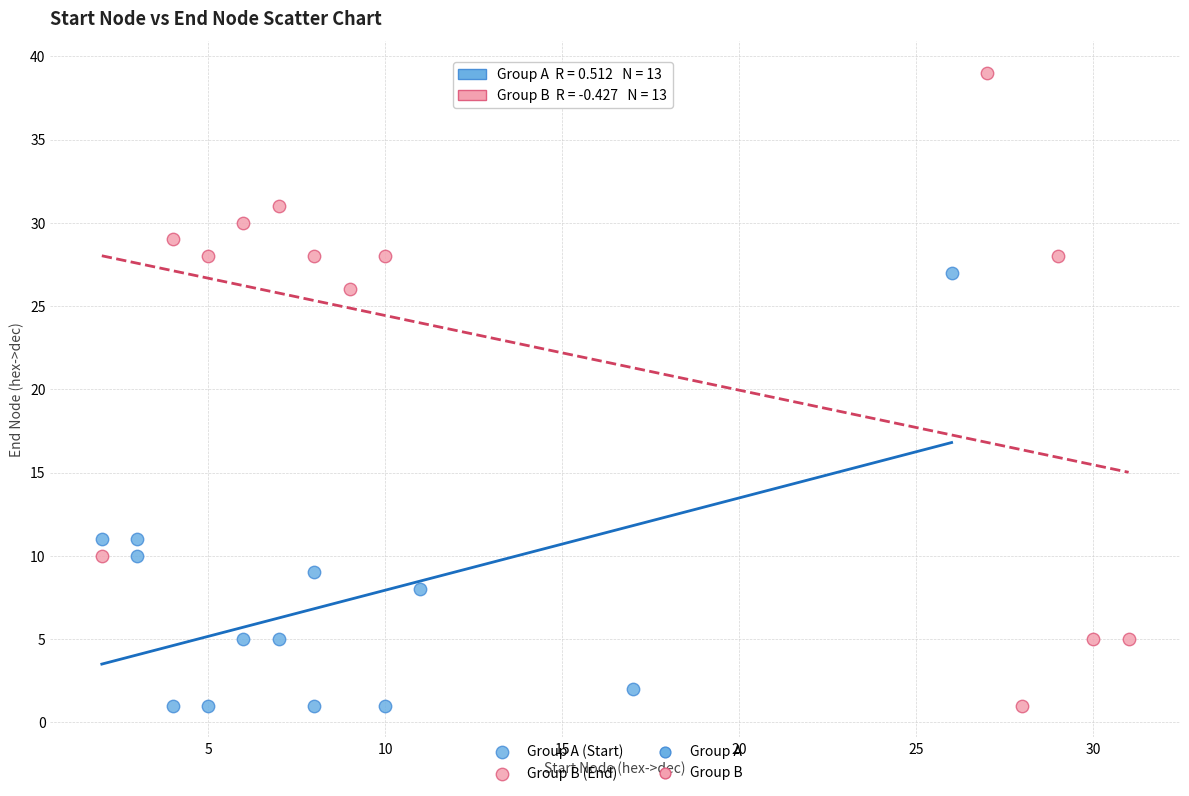

Which series has the widest spread of Y values?

Group B (End)